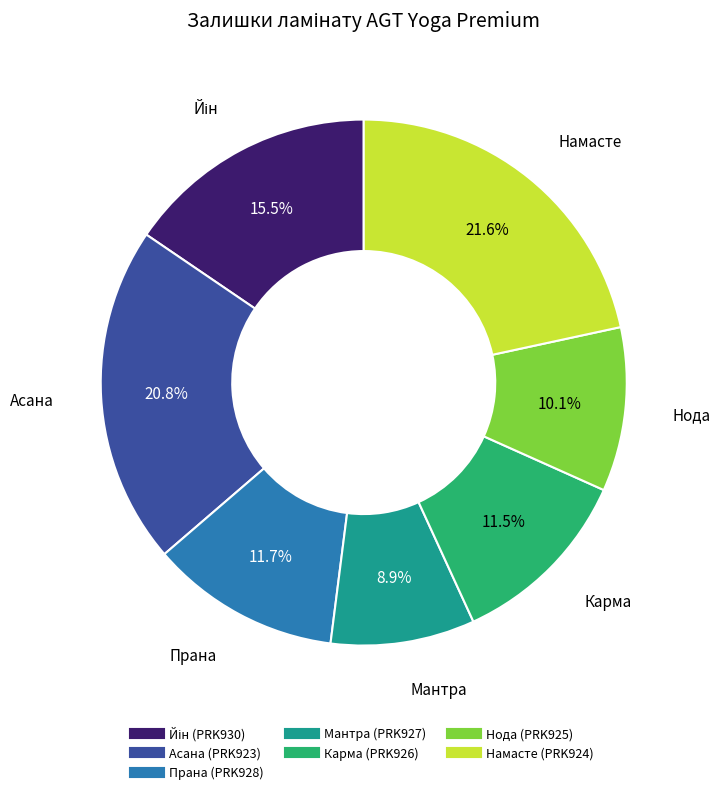

Which slice is the smallest?

Мантра (PRK927)